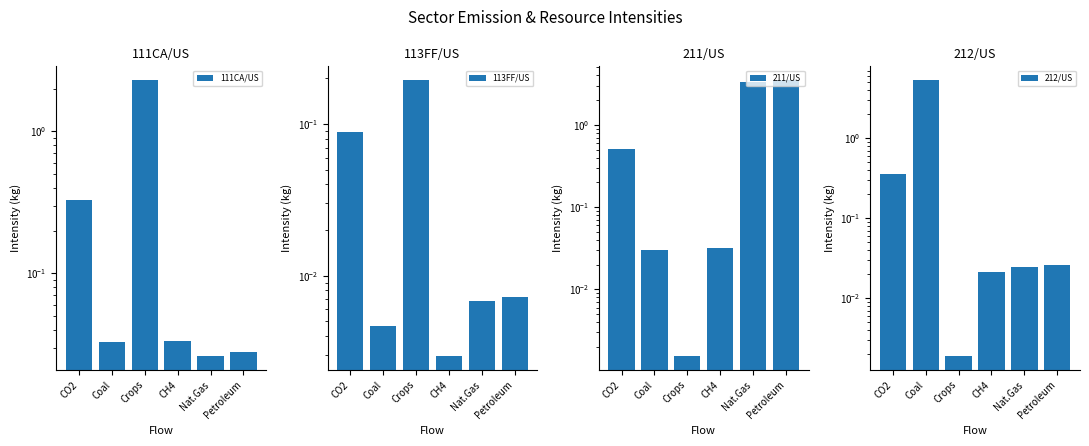

What position from the right is Crops?

4